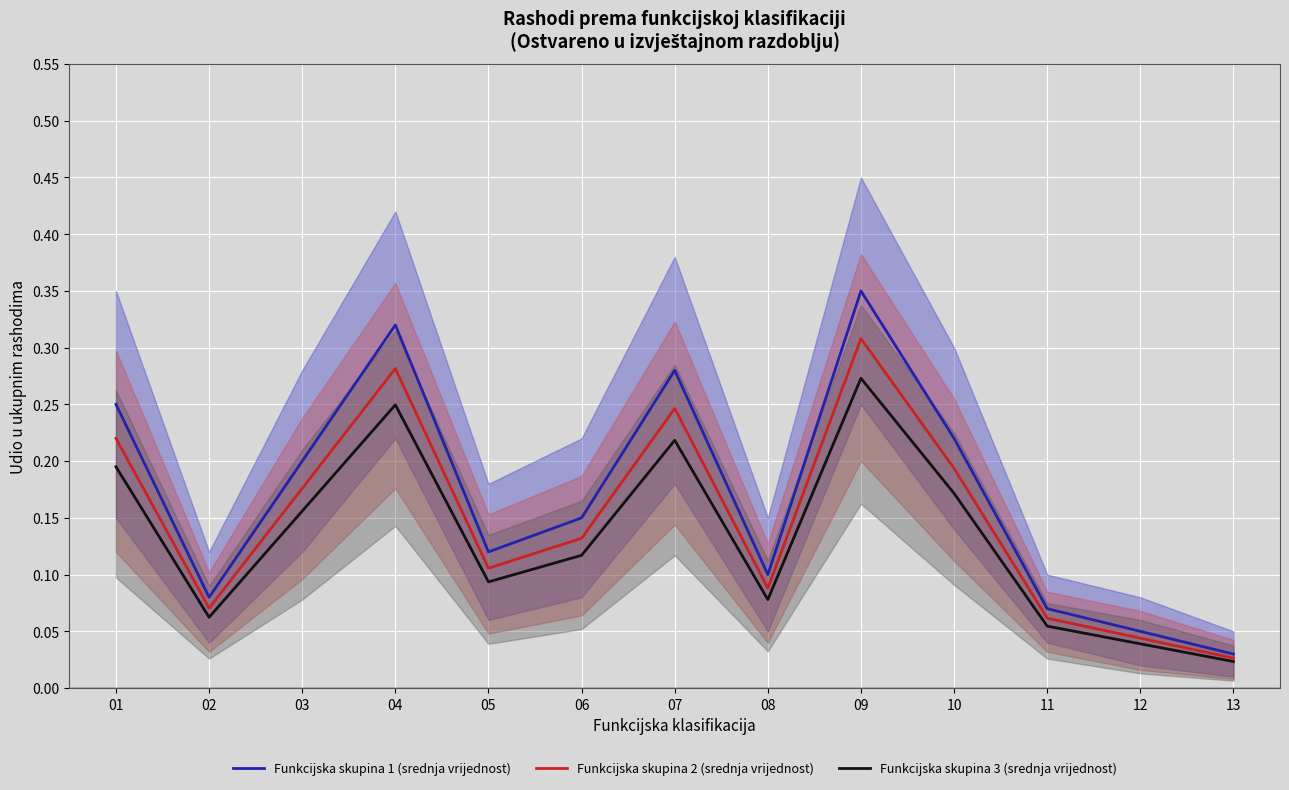

At which category does the chart reach its peak across all series?

09